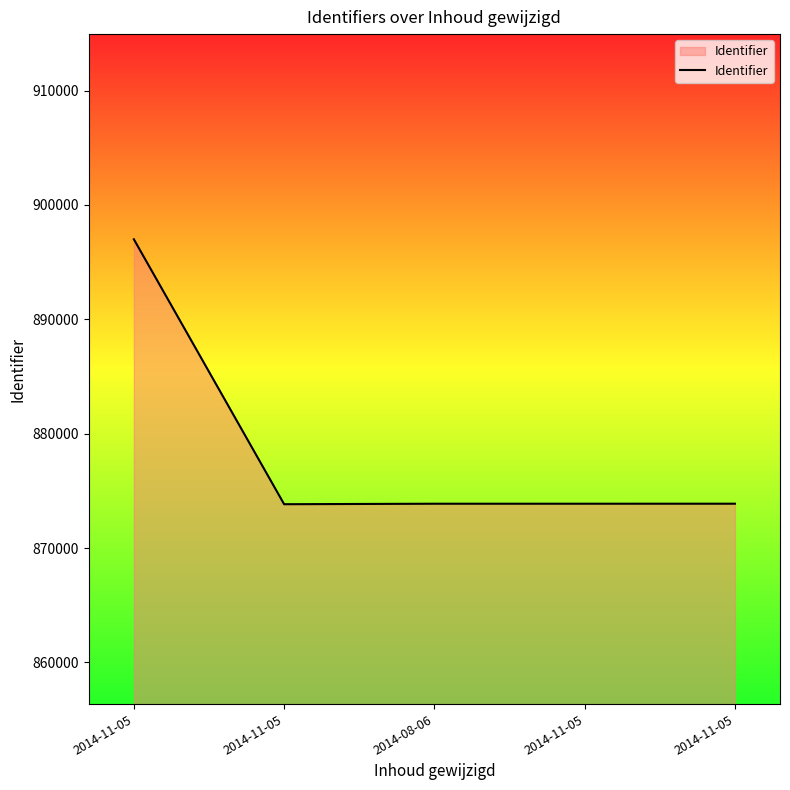

How many lines are shown in the chart?

1